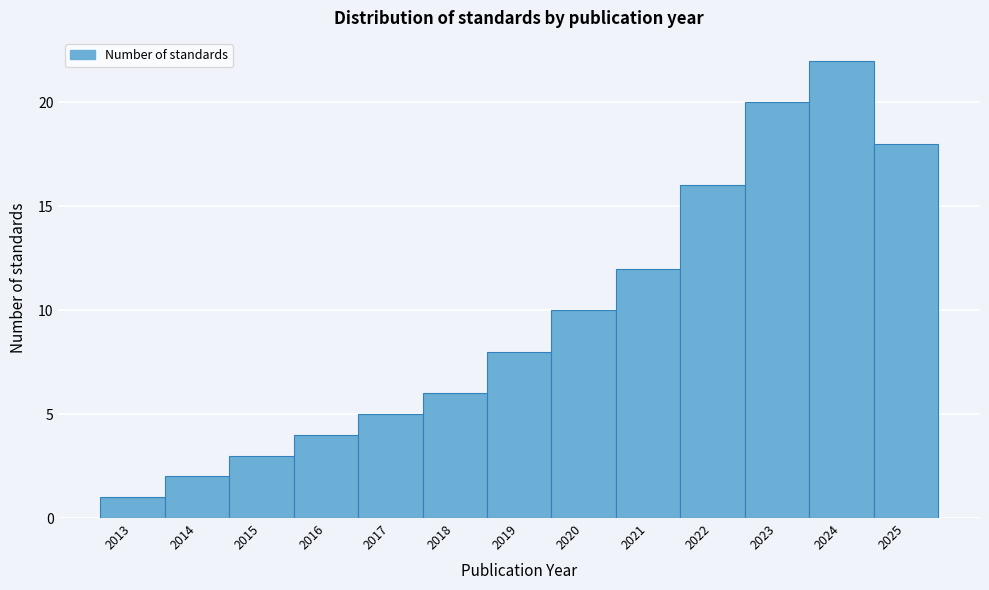

Reading left to right, what are all the values shown in this chart?

1	2	3	4	5	6	8	10	12	16	20	22	18